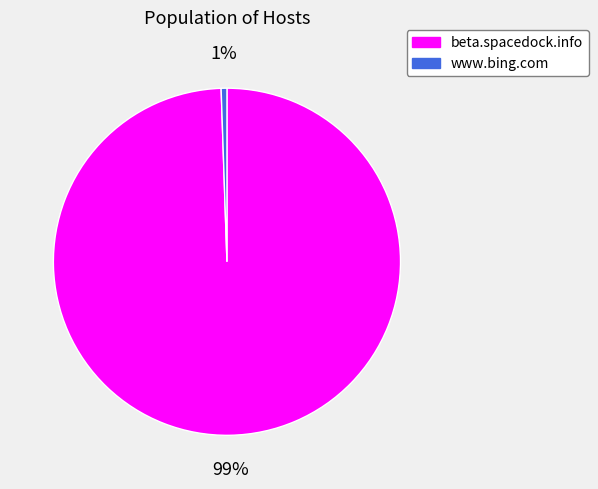

Which has a higher value, beta.spacedock.info or www.bing.com?

beta.spacedock.info